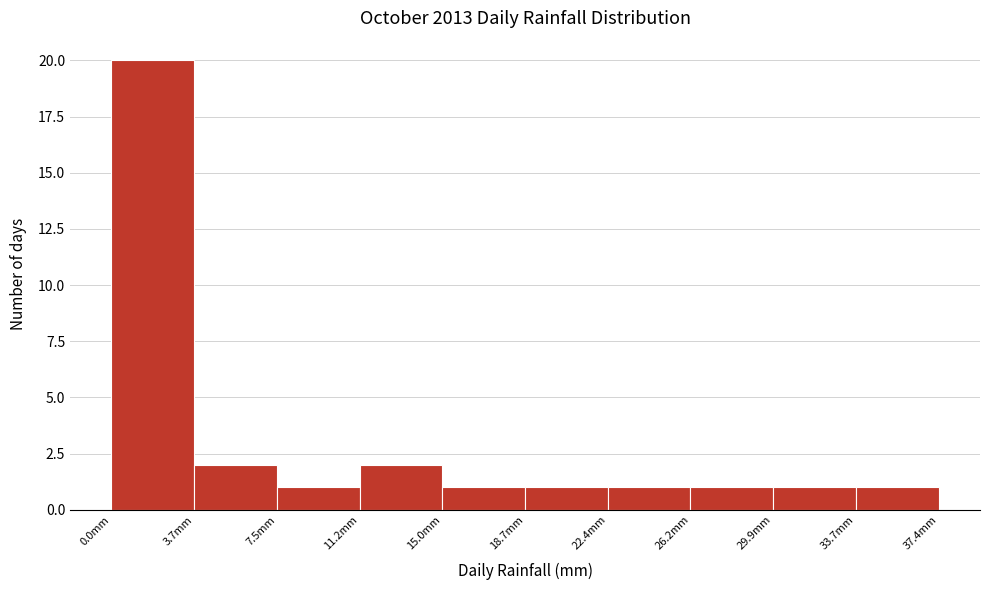

Which range on the x-axis has the tallest bar?

0.0 to 3.5